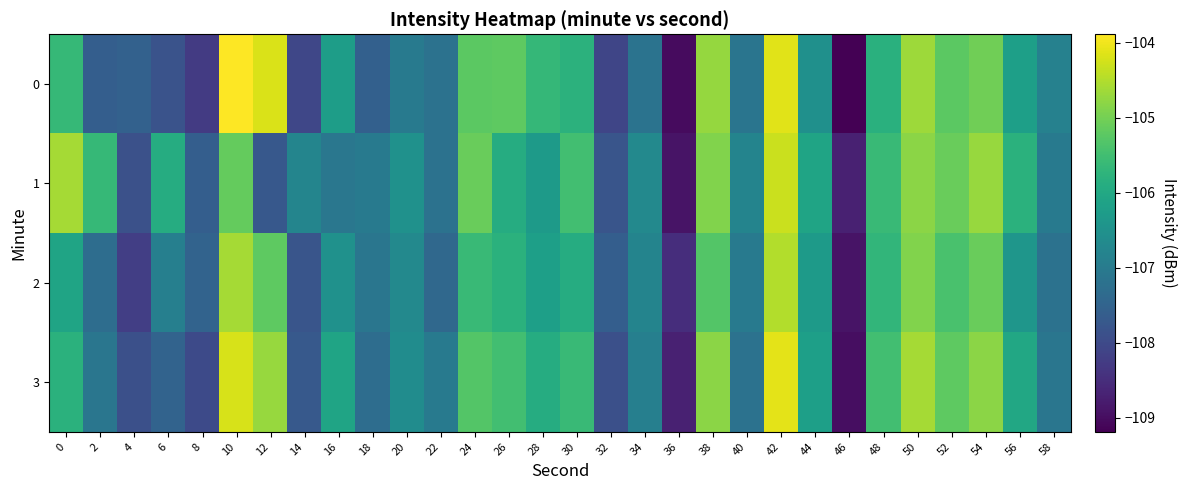

Reading left to right, list all the values displayed in this chart.

0: 0=-105.6	2=-107.6	4=-107.5	6=-107.8	8=-108.3	10=-103.9	12=-104.2	14=-108.1	16=-106.2	18=-107.6	20=-107.0	22=-107.2	24=-105.2	26=-105.2	28=-105.7	30=-105.8	32=-108.1	34=-107.2	36=-109.0	38=-104.7	40=-107.1	42=-104.1	44=-106.5	46=-109.2	48=-105.8	50=-104.7	52=-105.2	54=-105.0	56=-106.2	58=-106.9
1: 0=-104.6	2=-105.6	4=-107.9	6=-105.9	8=-107.6	10=-105.1	12=-107.7	14=-106.8	16=-107.1	18=-107.0	20=-106.5	22=-107.2	24=-105.1	26=-105.9	28=-106.3	30=-105.5	32=-107.8	34=-106.7	36=-108.9	38=-104.9	40=-106.8	42=-104.3	44=-106.1	46=-108.7	48=-105.6	50=-104.8	52=-105.1	54=-104.7	56=-105.8	58=-107.0
2: 0=-106.1	2=-107.3	4=-108.2	6=-106.9	8=-107.5	10=-104.6	12=-105.2	14=-107.8	16=-106.5	18=-107.1	20=-106.7	22=-107.4	24=-105.6	26=-105.8	28=-106.2	30=-105.9	32=-107.6	34=-106.8	36=-108.5	38=-105.3	40=-107.0	42=-104.5	44=-106.3	46=-108.9	48=-105.7	50=-104.9	52=-105.4	54=-105.1	56=-106.4	58=-107.2
3: 0=-105.8	2=-107.1	4=-107.9	6=-107.5	8=-108.0	10=-104.2	12=-104.7	14=-107.7	16=-106.1	18=-107.3	20=-106.6	22=-107.0	24=-105.3	26=-105.5	28=-105.9	30=-105.6	32=-107.9	34=-106.9	36=-108.7	38=-104.8	40=-107.2	42=-104.1	44=-106.2	46=-109.0	48=-105.5	50=-104.6	52=-105.2	54=-104.8	56=-106.0	58=-107.1